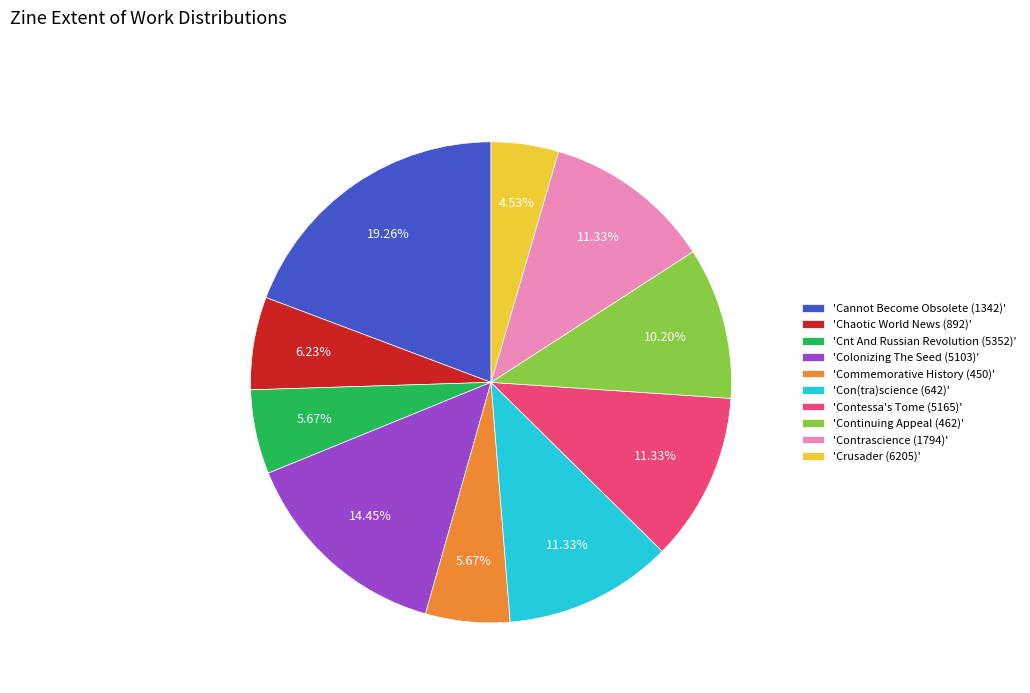

What is the smallest slice in the pie chart?

'Crusader (6205)'